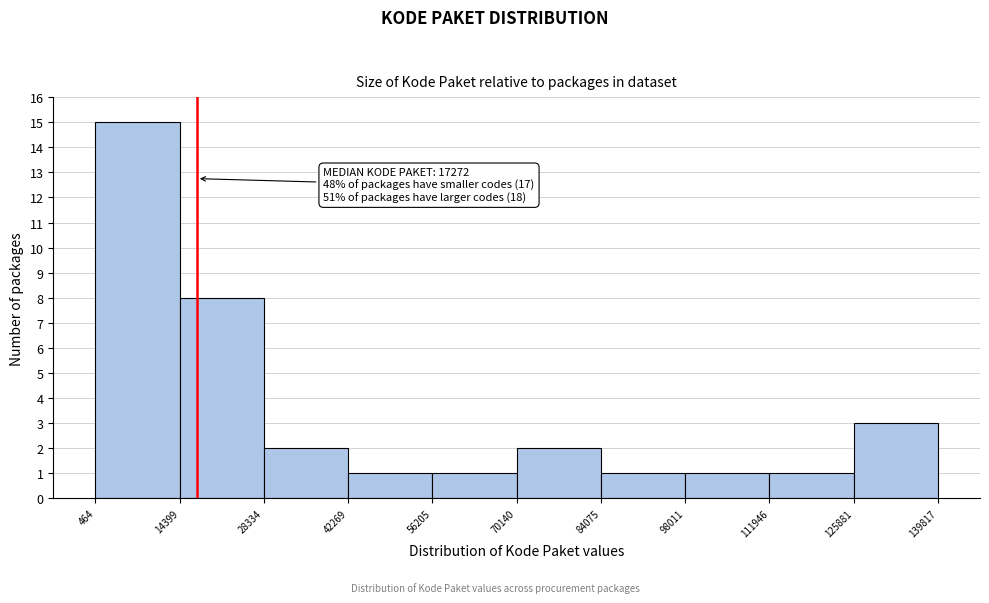

Over which range of the x-axis is the bar tallest?

464 to 14399